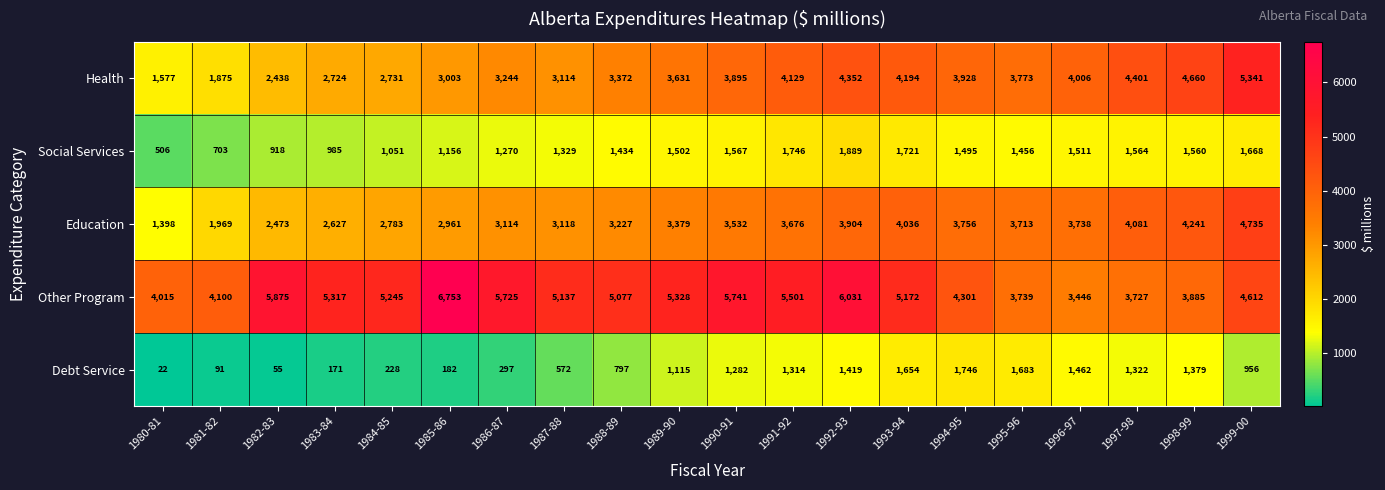

What is the difference between the Health values at 1988-89 and 1989-90?

259